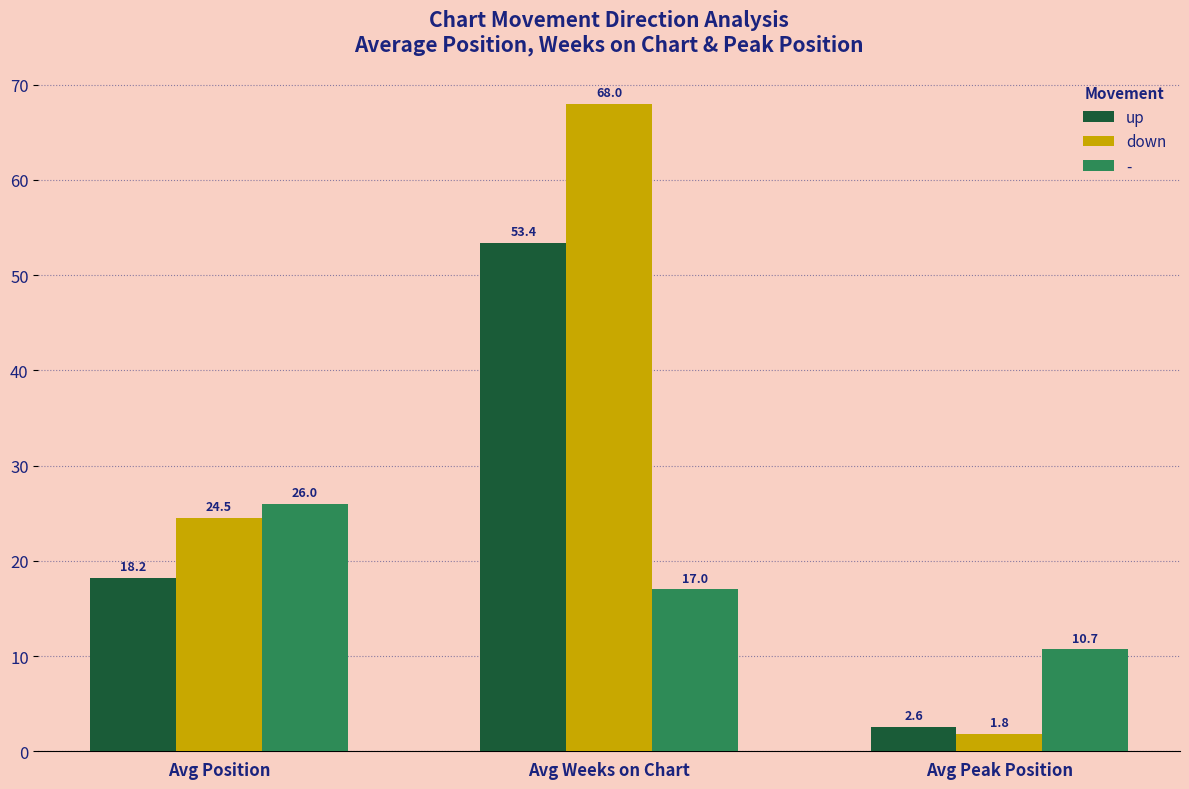

What position from the right is Avg Position?

3